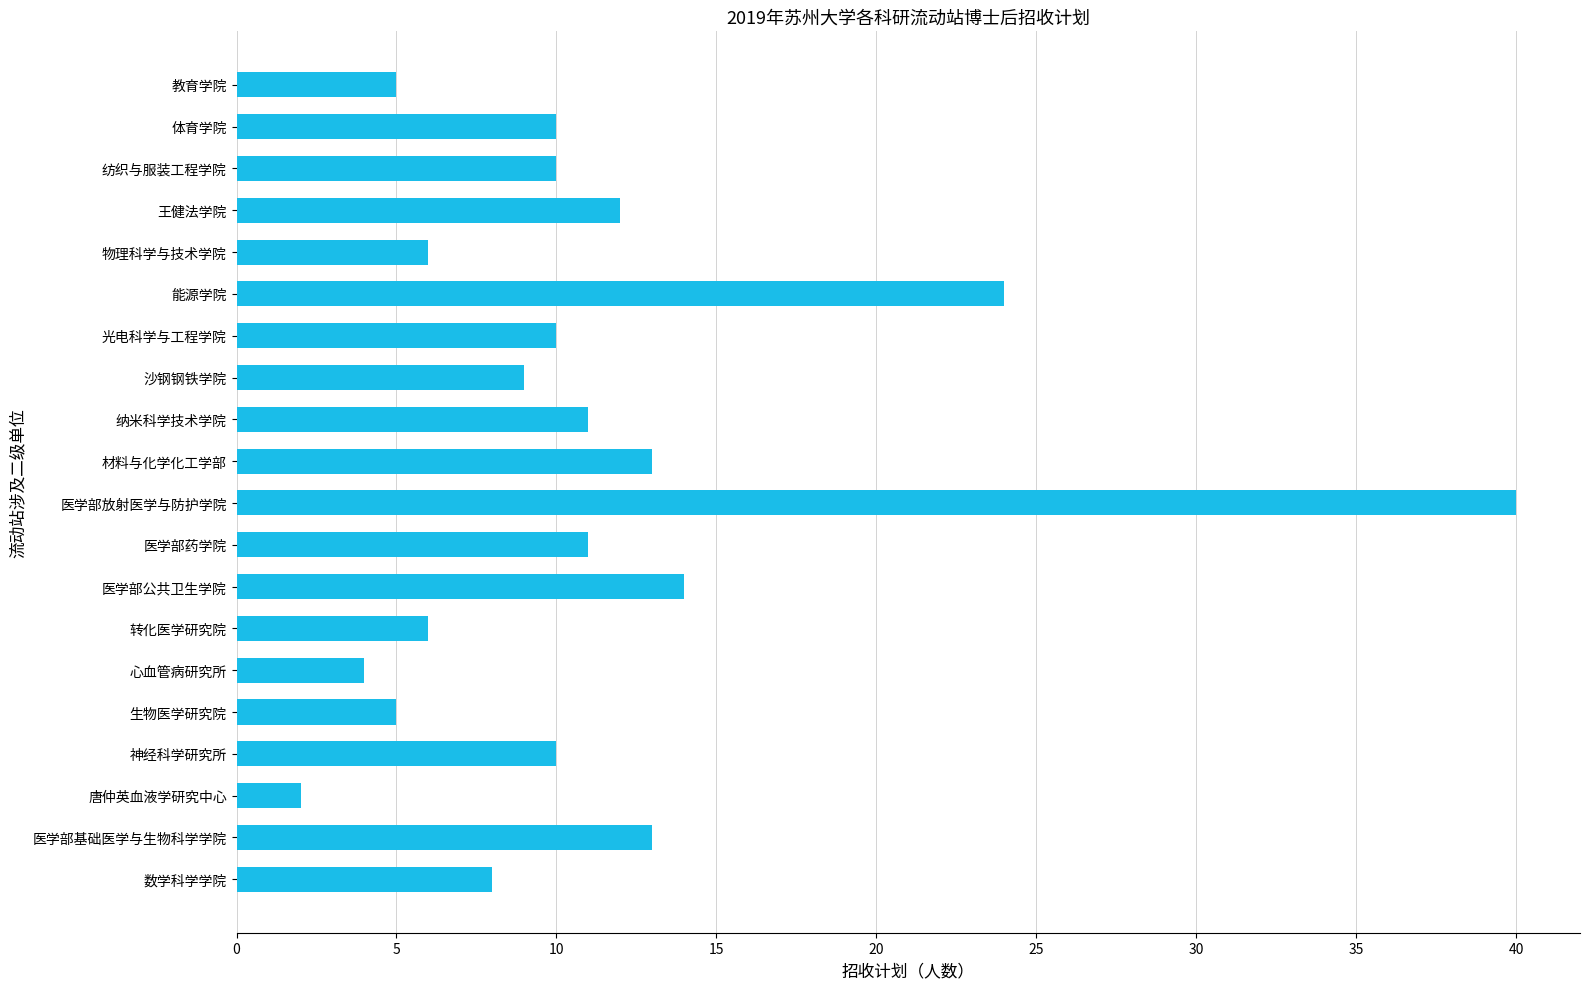

Which label corresponds to the largest value in the chart?

医学部放射医学与防护学院